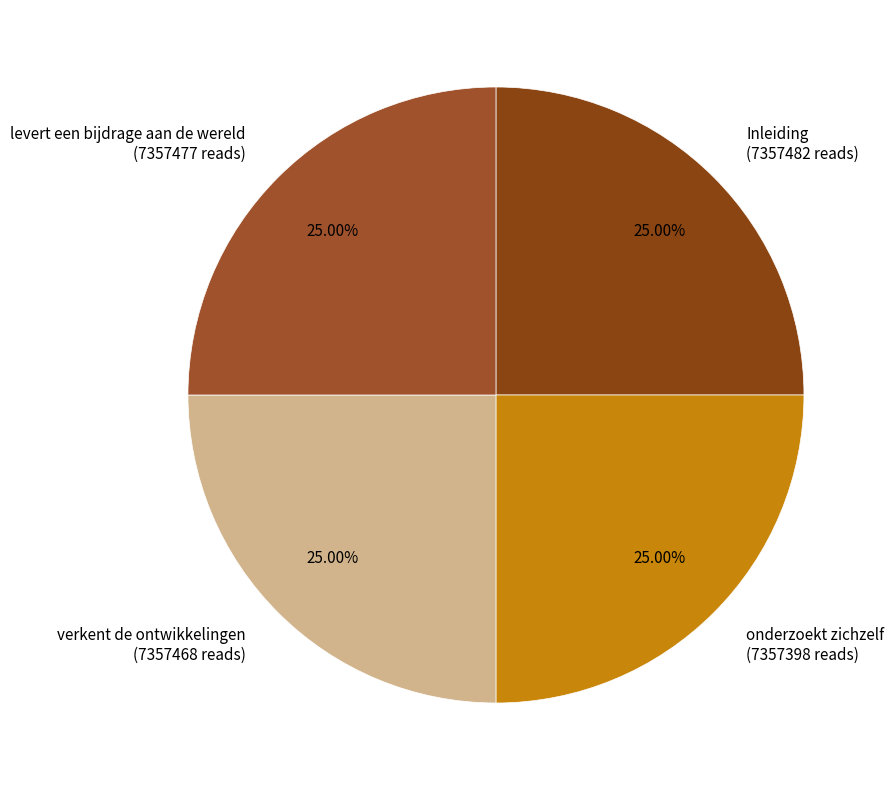

The levert een bijdrage aan de wereld slice represents 38% of the pie. True or false?

False